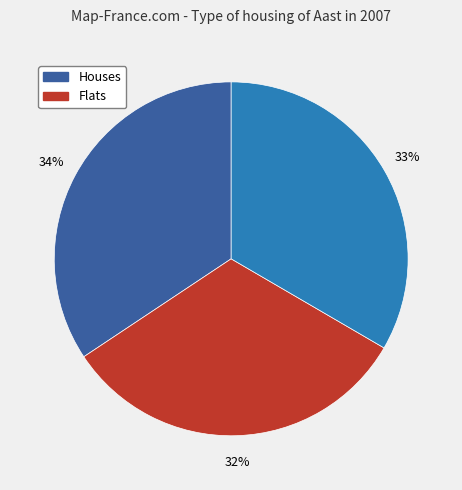

To the nearest percent, what is the difference between the largest and smallest slice percentages?

2%